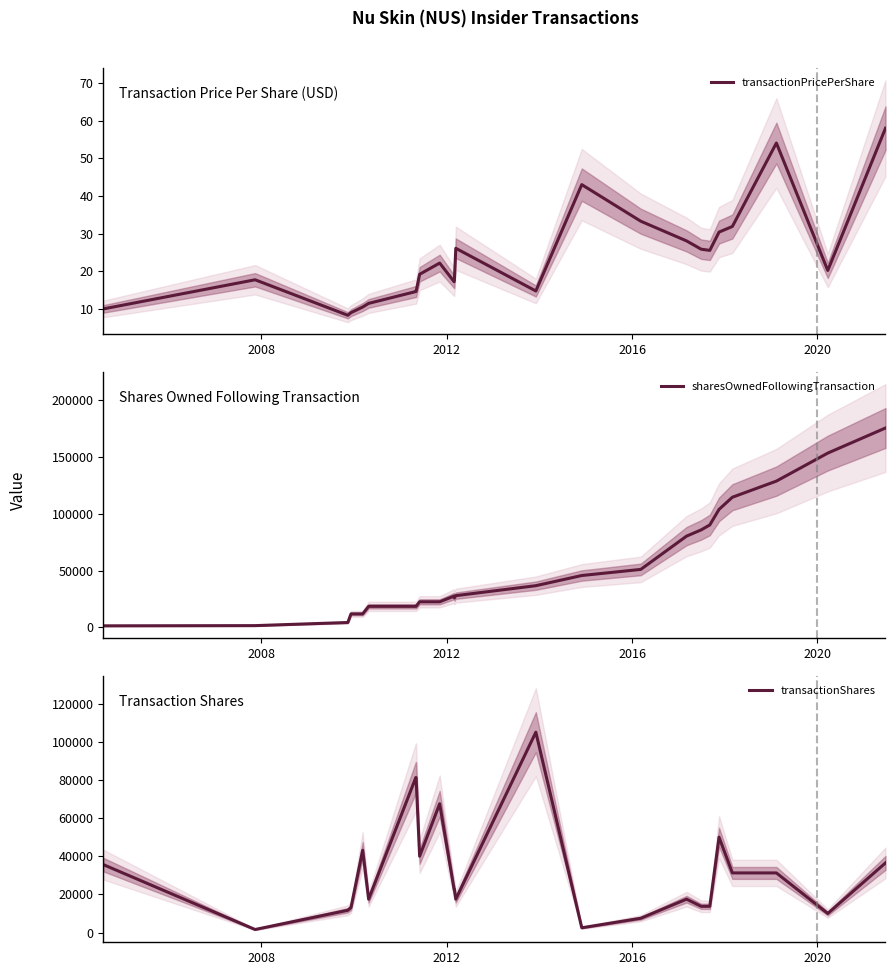

How many values in the sharesOwnedFollowingTransaction series are below 27933?

12